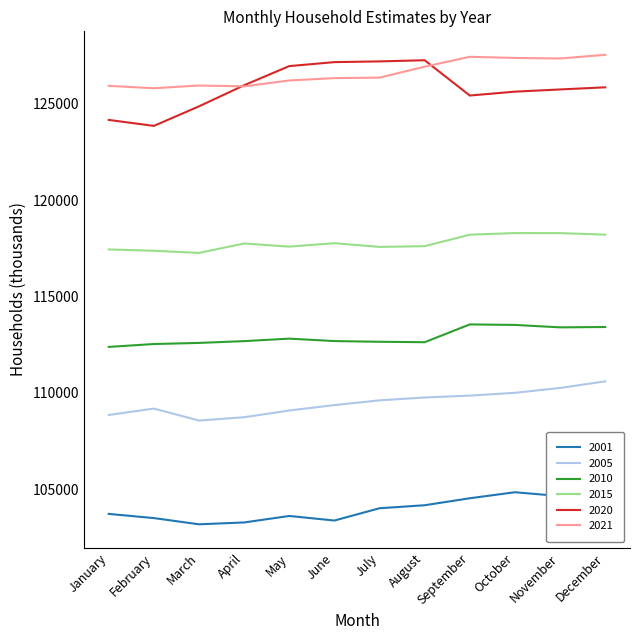

True or false: 2020 and 2010 cross at least once.

False